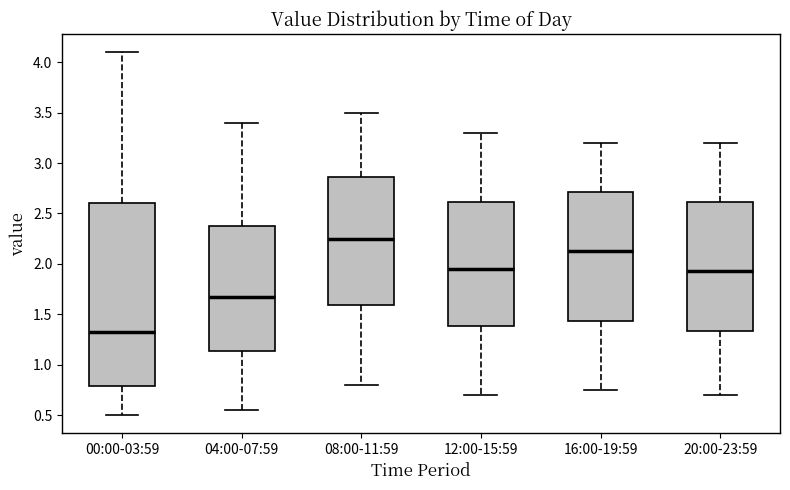

Which box's median line is the highest?

08:00-11:59